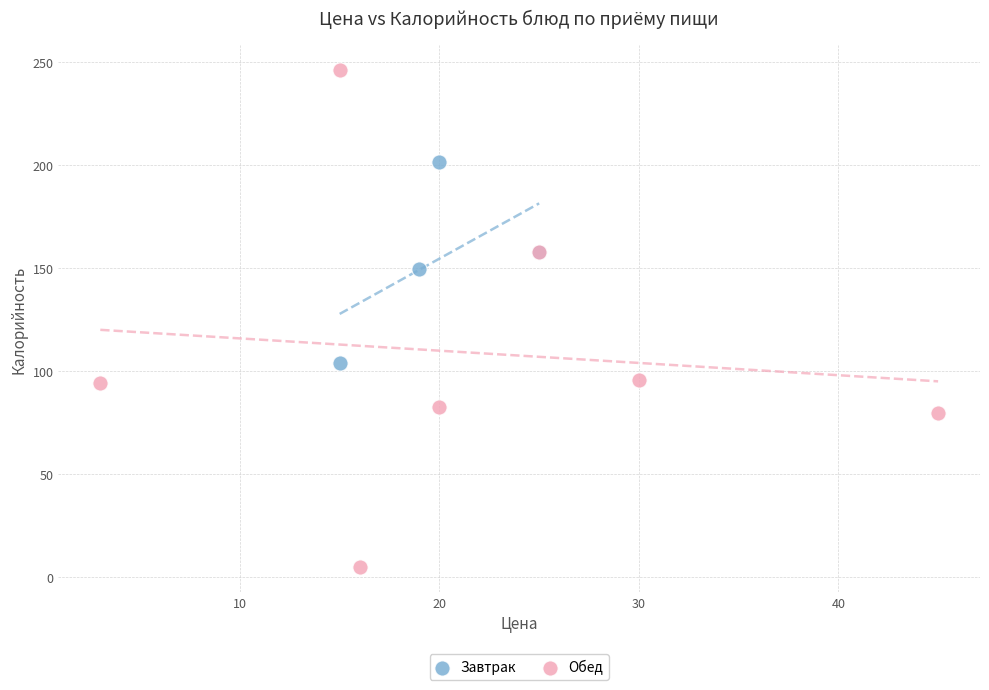

Which series contains the lowest Y value?

Обед